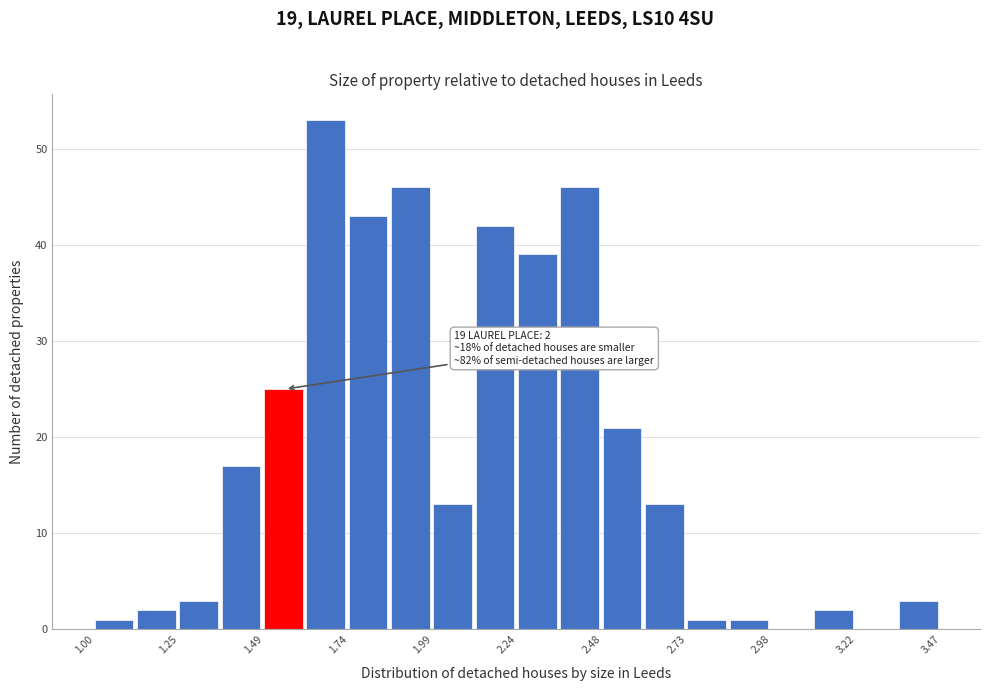

Around what value on the x-axis is the tallest bar? Give the approximate position of its centre, as read against the axis.

1.65